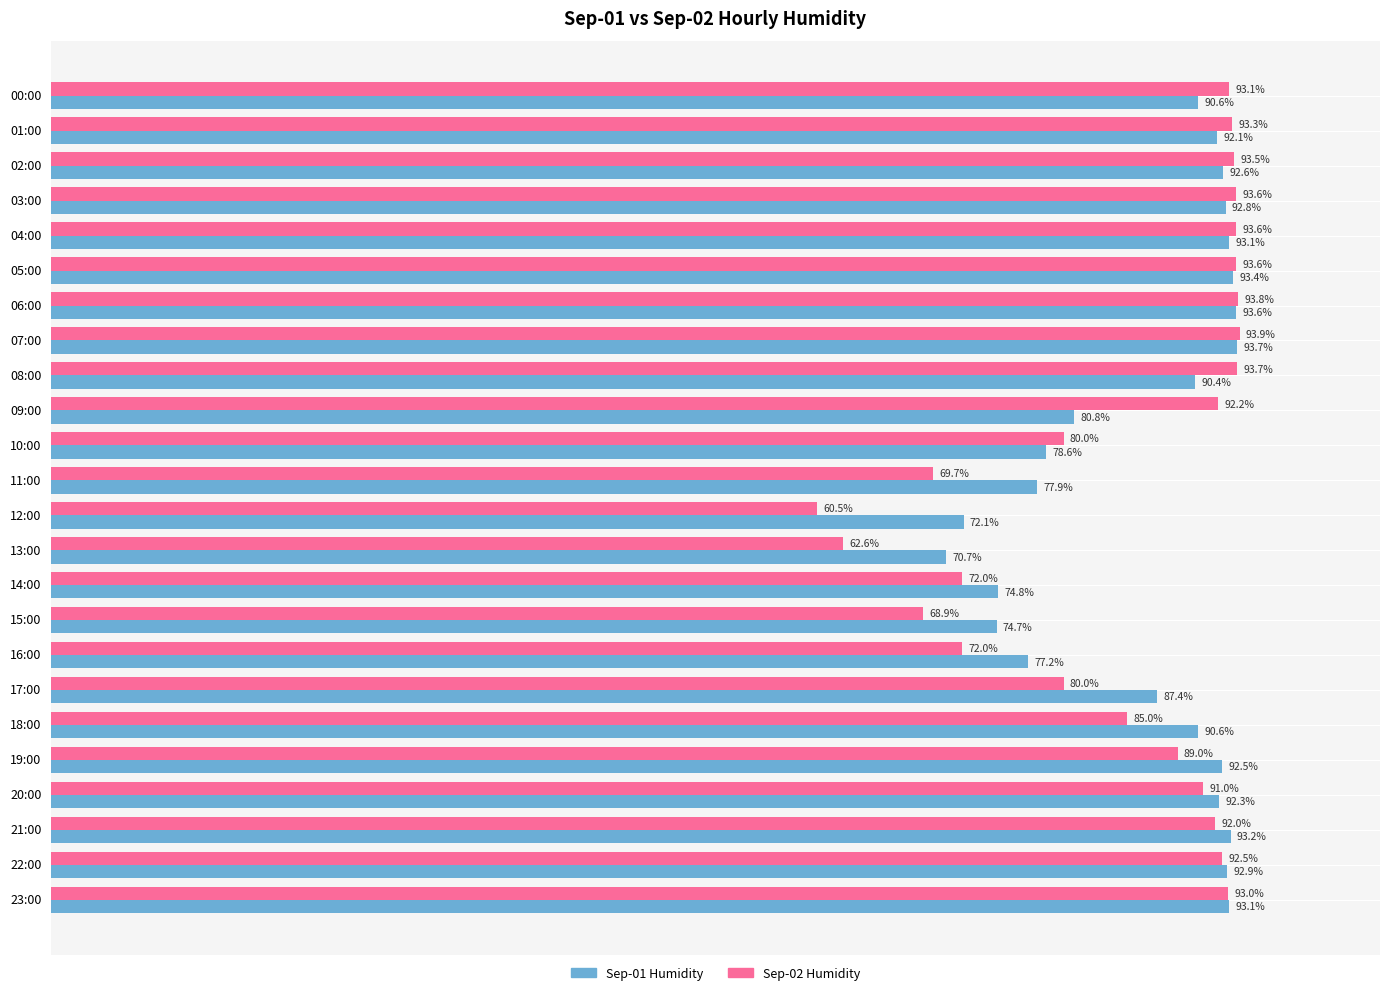

At which label does Sep-02 Humidity reach its minimum?

12:00